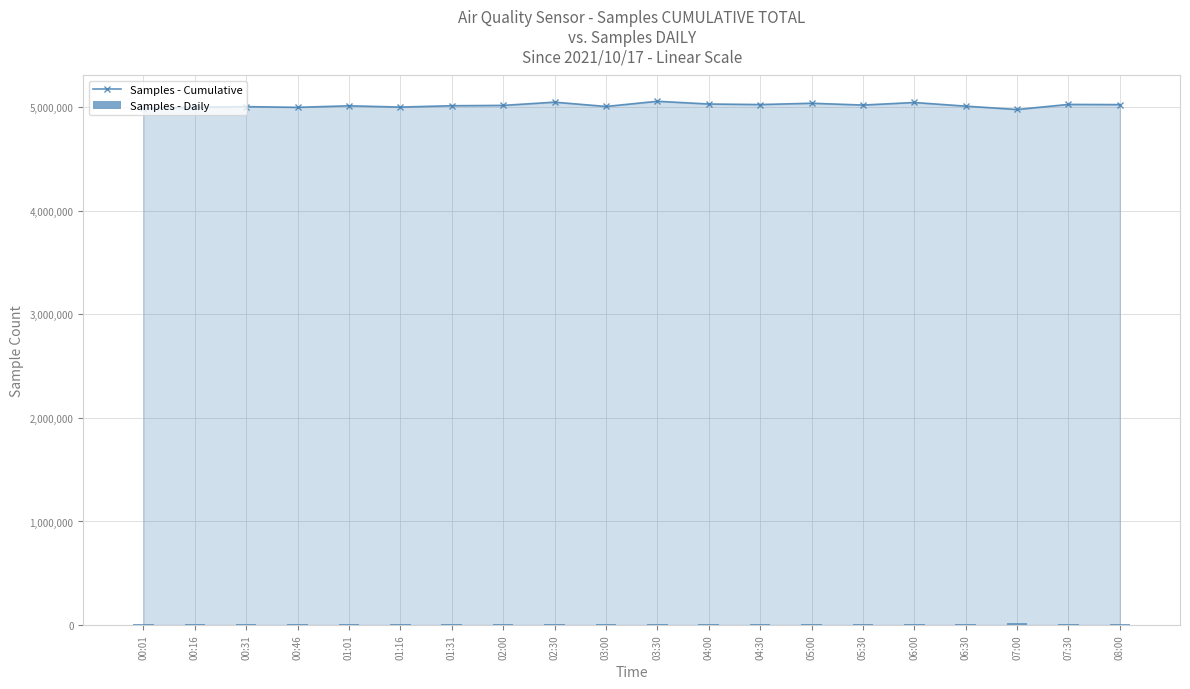

What is the value of the Samples - Daily bar at the 8th from the left?

11456.8